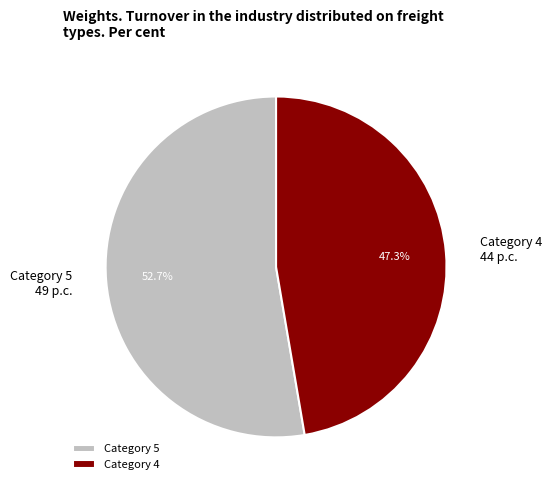

Does Category 4 account for over 50% of the chart?

No